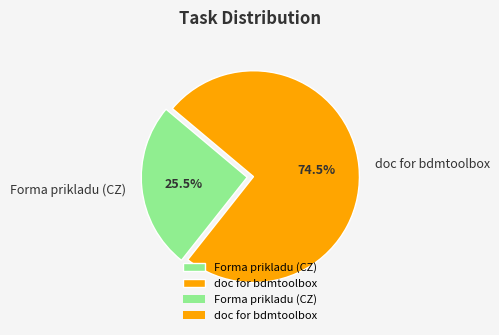

Rank the categories by value from highest to lowest.

doc for bdmtoolbox, Forma prikladu (CZ)